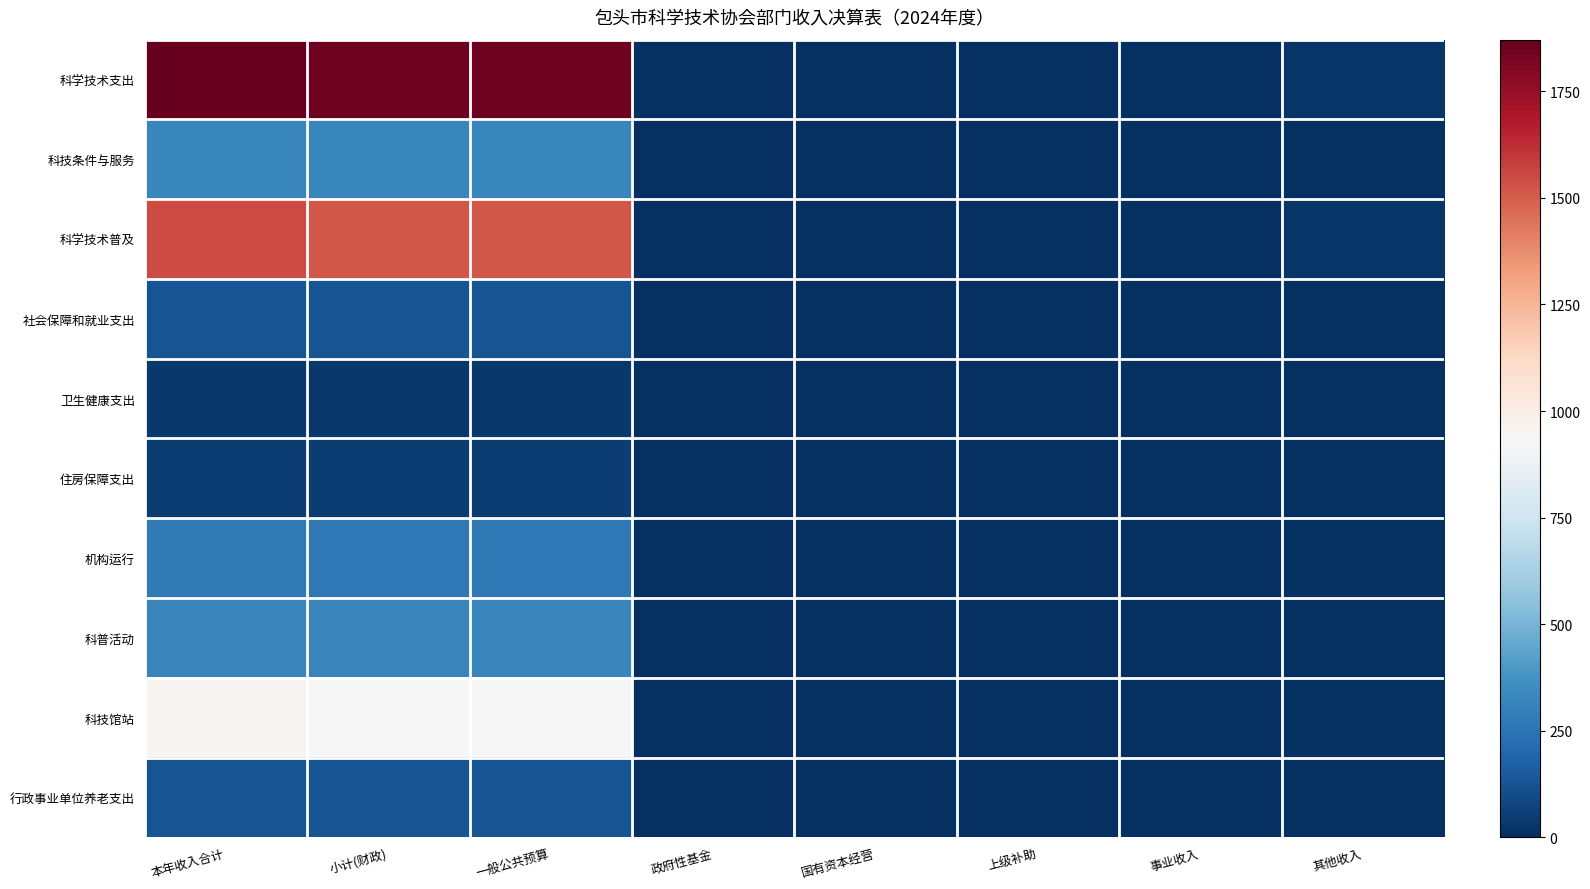

How many series are shown in this chart?

10